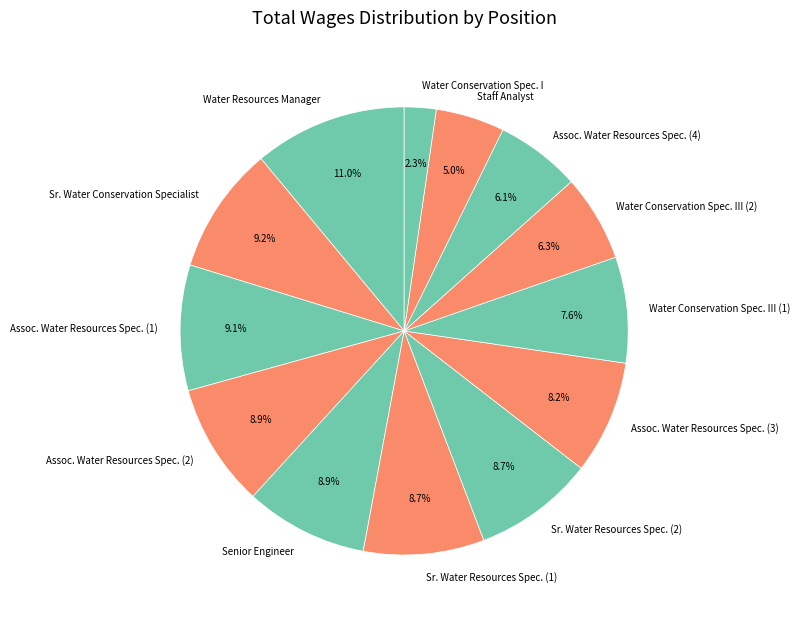

Is there a majority slice in this chart?

No